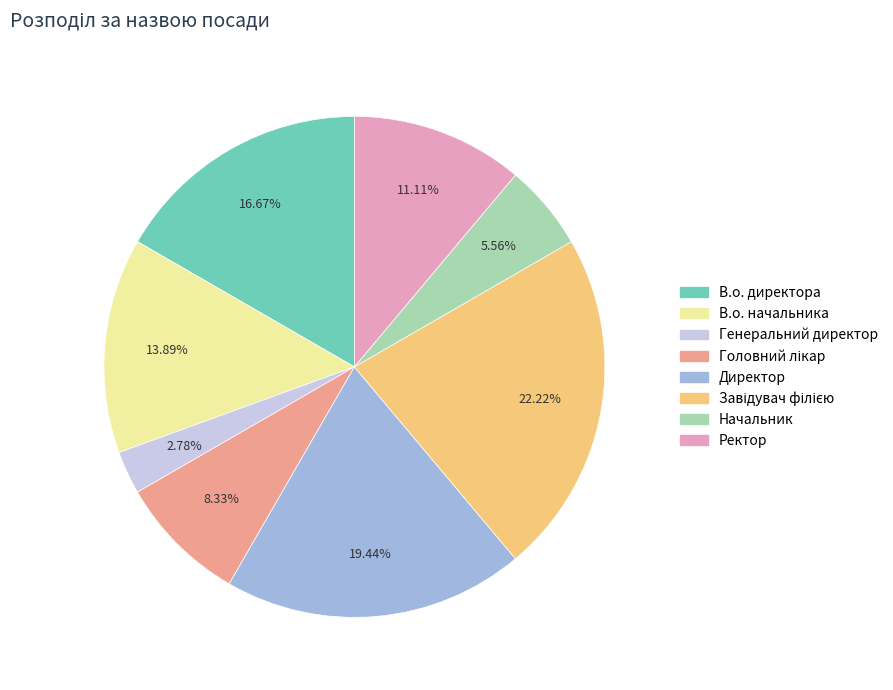

To the nearest percent, what is the average slice percentage?

12%